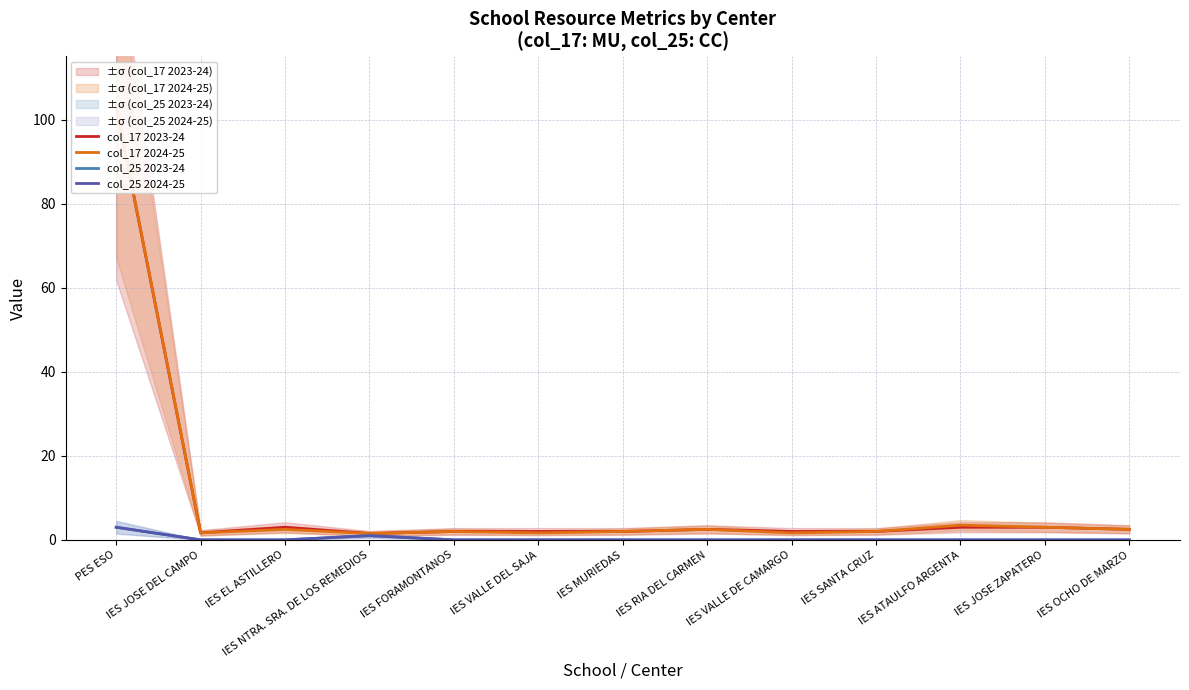

How many values in the col_17 2023-24 series exceed 2?

6